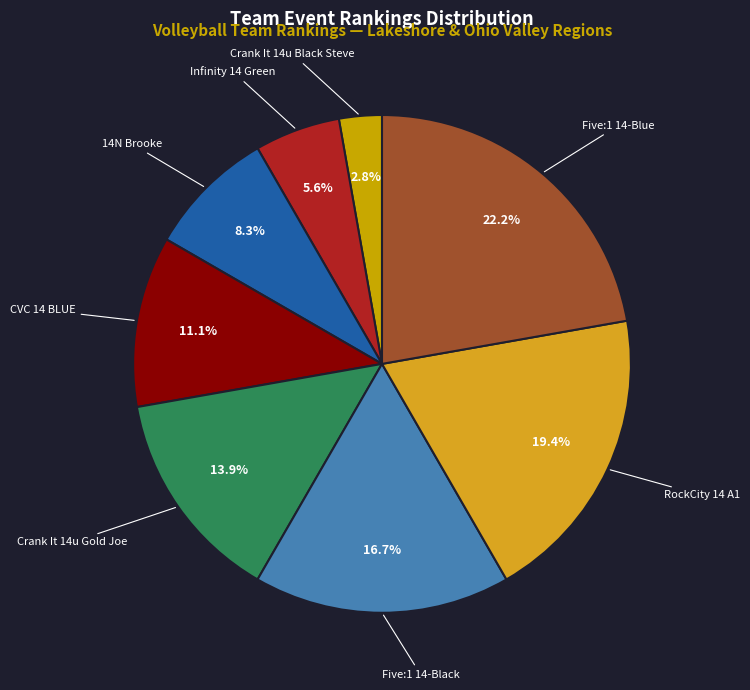

Count the number of slices in the pie.

8